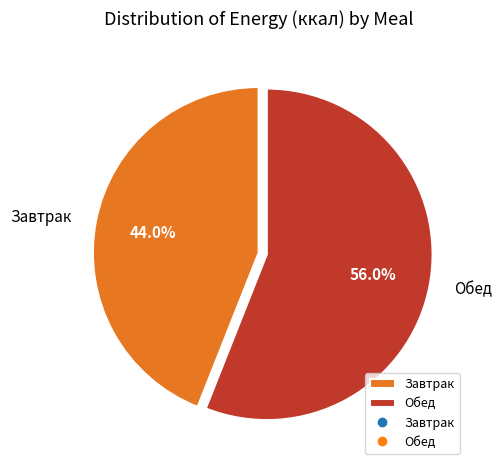

What percentage is the Завтрак slice, to the nearest percent?

44%